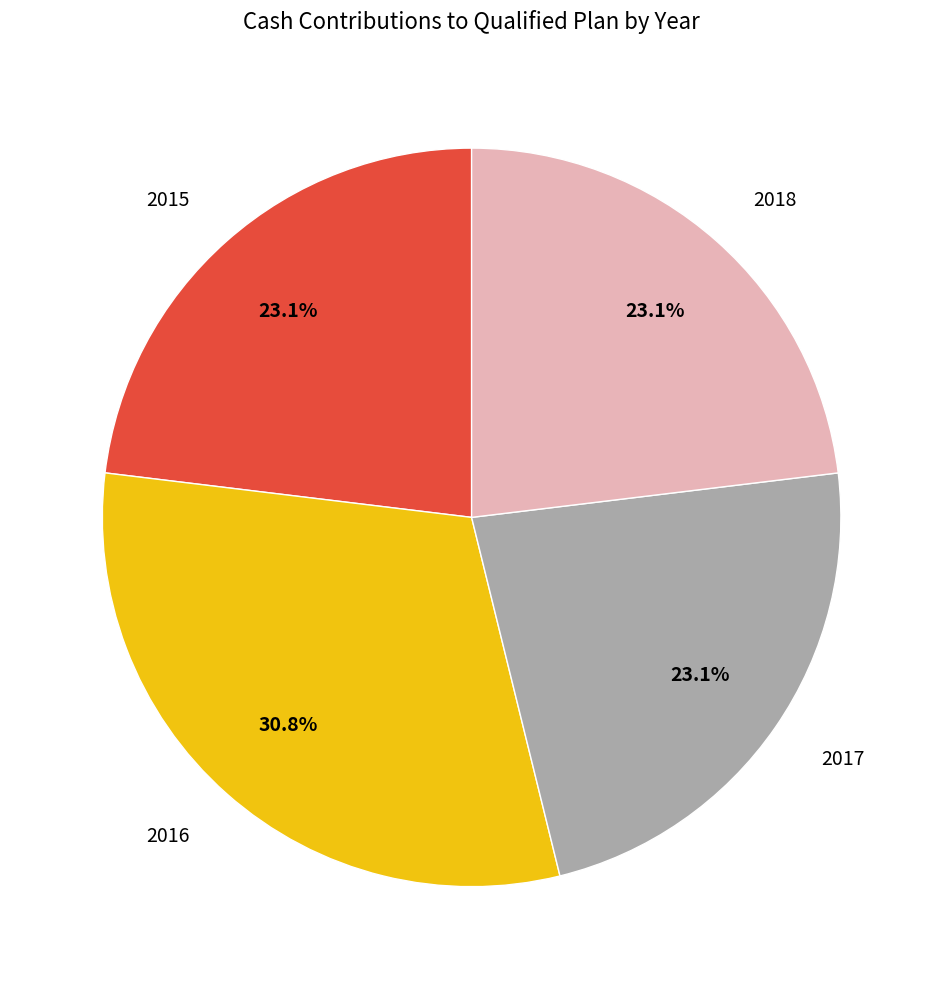

Count the number of slices in the pie.

4